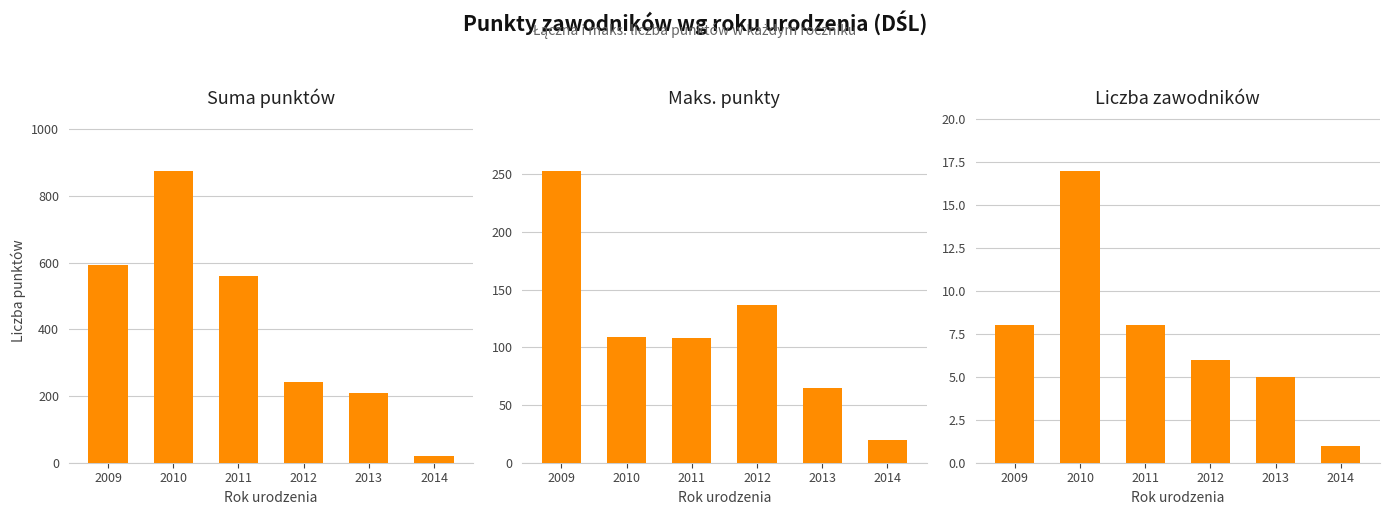

What is the difference between the maximum and minimum values in the Suma punktów series?

856